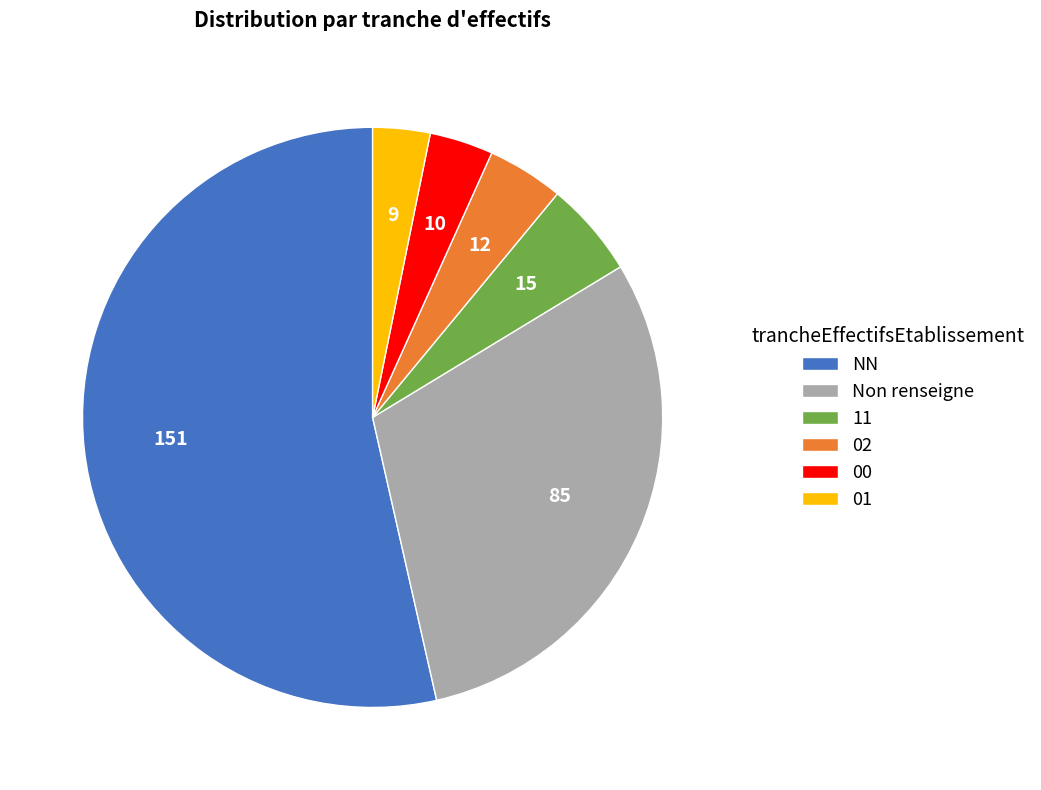

Which category has the biggest portion of the pie?

NN